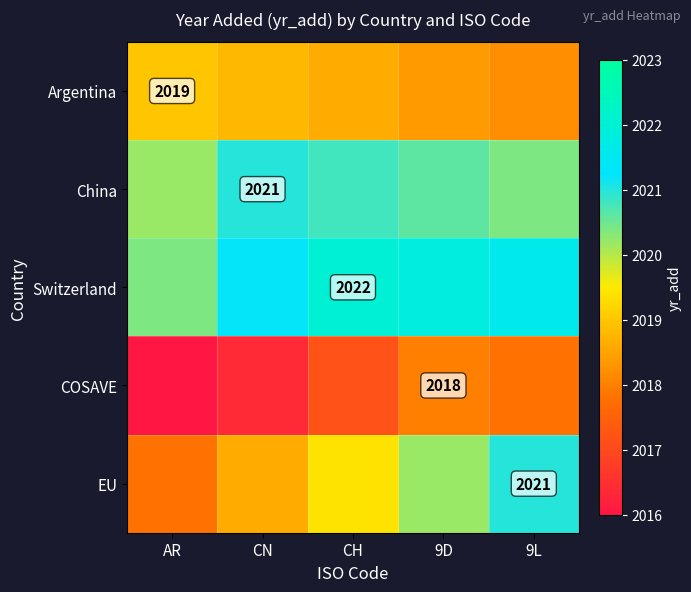

What is the spread (max minus min) of values at CH?

4.8